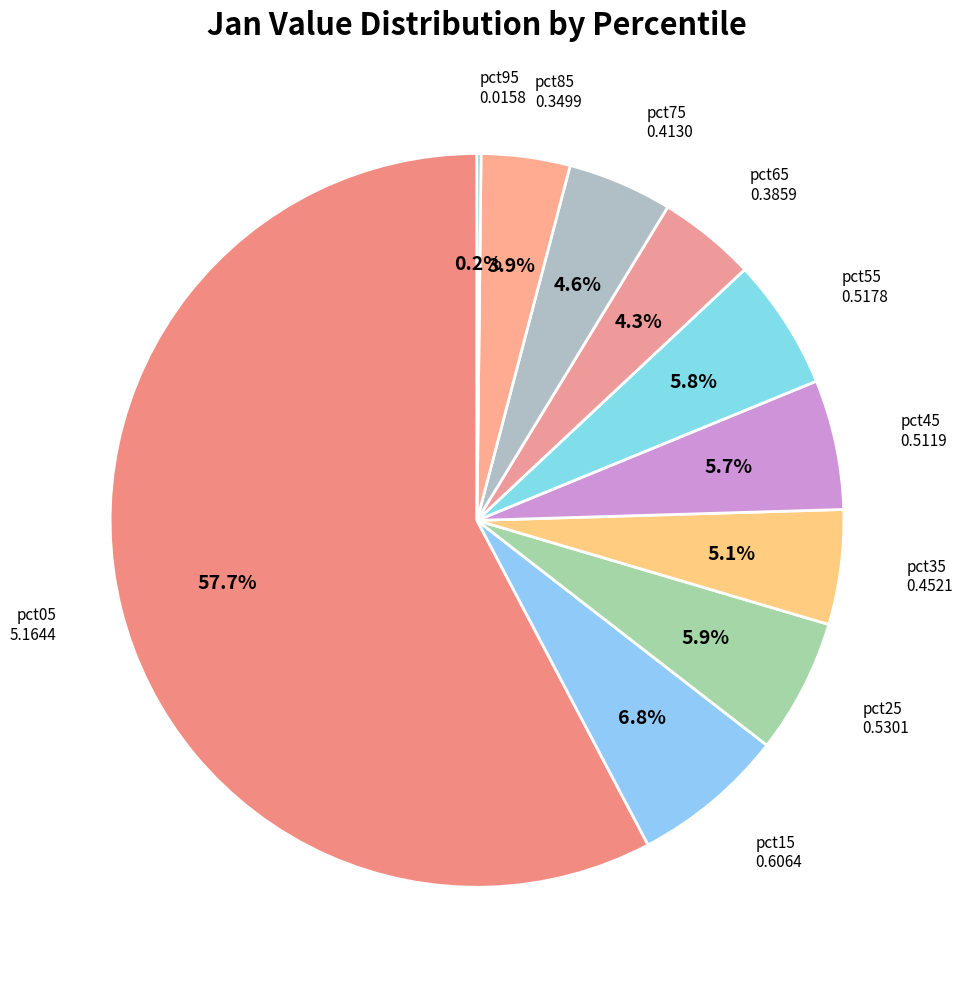

Does any single category account for the majority?

Yes